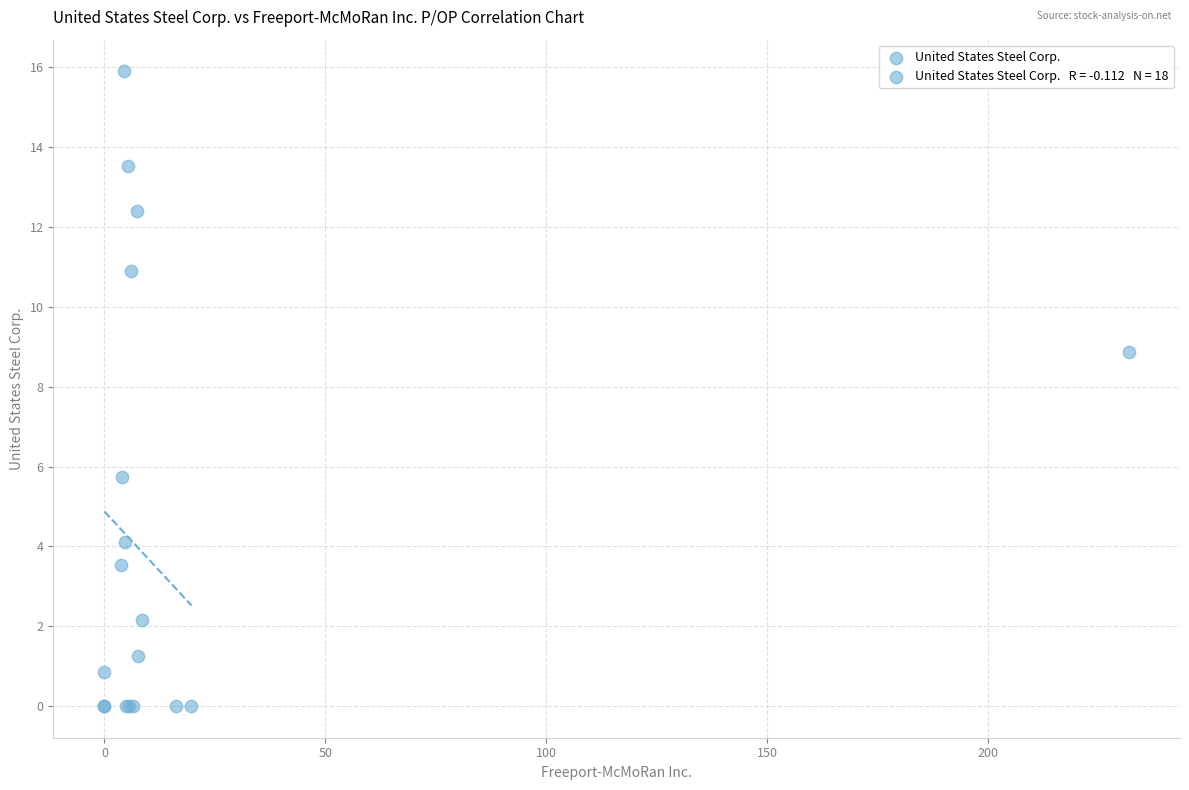

What Y value in the scatter plot is closest to 7?

5.7